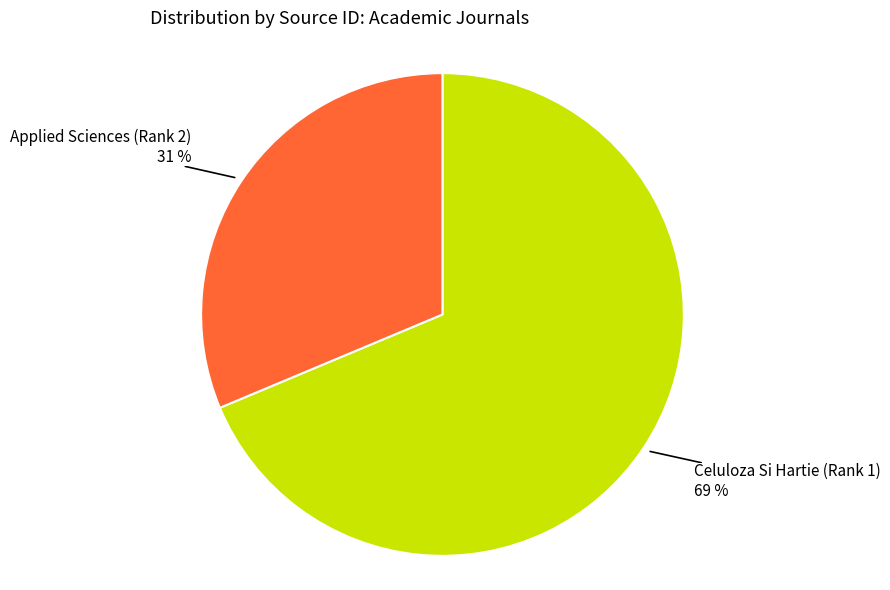

To the nearest percent, what is the average slice percentage?

50%